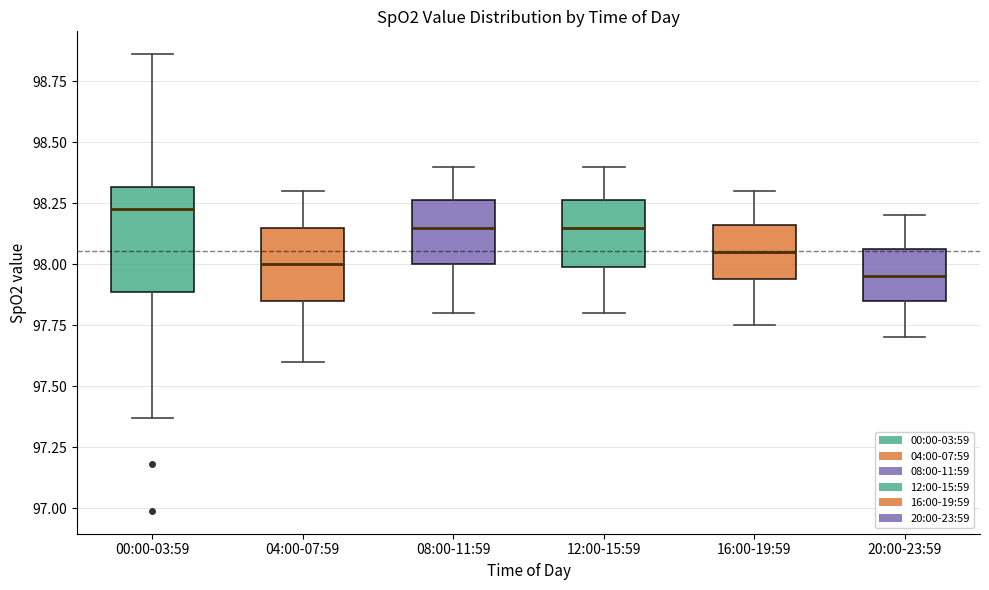

Reading left to right, transcribe this box plot: for each box, give where its median line is, the range the box spans, and where its two whiskers end, as read against the y-axis. The values are not printed on the chart, so give them approximately, as read against the axis.

00:00-03:59: median 98.25, box 97.90 to 98.30, whiskers 97.35 to 98.85
04:00-07:59: median 98.00, box 97.85 to 98.15, whiskers 97.60 to 98.30
08:00-11:59: median 98.15, box 98.00 to 98.25, whiskers 97.80 to 98.40
12:00-15:59: median 98.15, box 98.00 to 98.25, whiskers 97.80 to 98.40
16:00-19:59: median 98.05, box 97.95 to 98.15, whiskers 97.75 to 98.30
20:00-23:59: median 97.95, box 97.85 to 98.05, whiskers 97.70 to 98.20